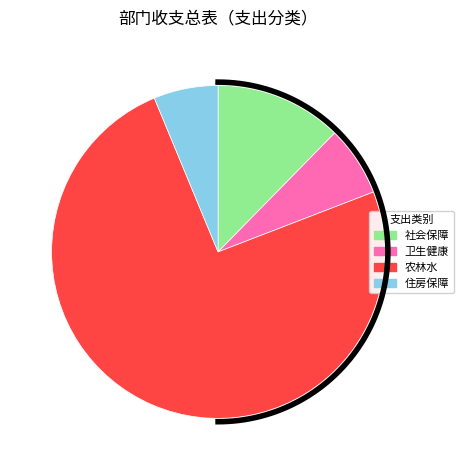

To the nearest percent, what portion does 七、卫生健康支出 represent?

7%